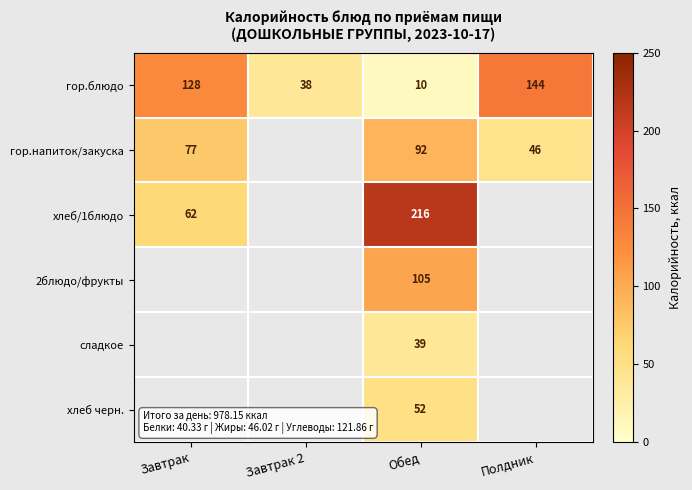

At how many categories does at least one series exceed 149?

1